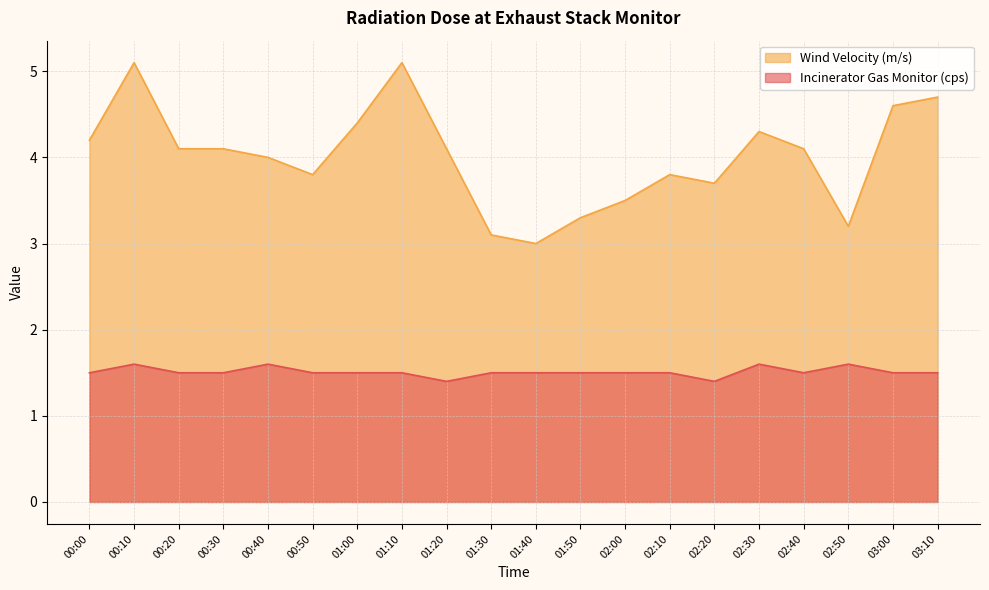

Reading left to right, transcribe all the data shown in this chart.

Incinerator Gas Monitor (cps): 1.5	1.6	1.5	1.5	1.6	1.5	1.5	1.5	1.4	1.5	1.5	1.5	1.5	1.5	1.4	1.6	1.5	1.6	1.5	1.5
Wind Velocity (m/s): 4.2	5.1	4.1	4.1	4.0	3.8	4.4	5.1	4.1	3.1	3.0	3.3	3.5	3.8	3.7	4.3	4.1	3.2	4.6	4.7